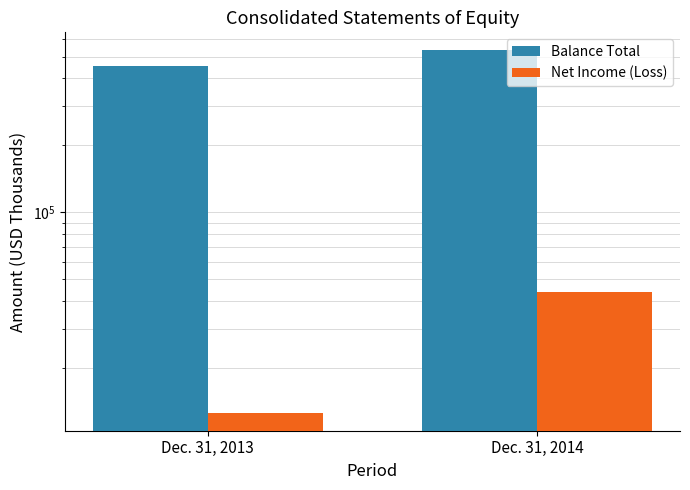

How many values in the Balance Total series are below 533335?

1